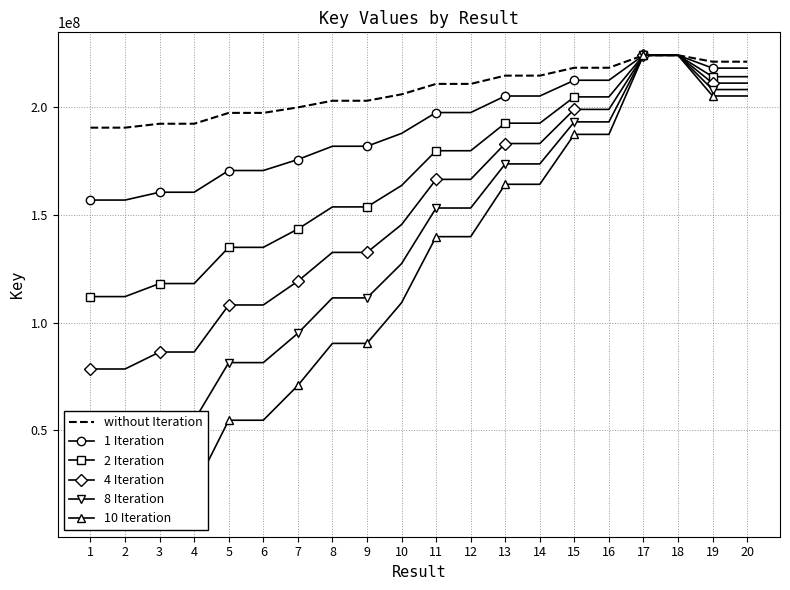

What is the difference between the 10 Iteration values at 14 and 12?

24315962.9